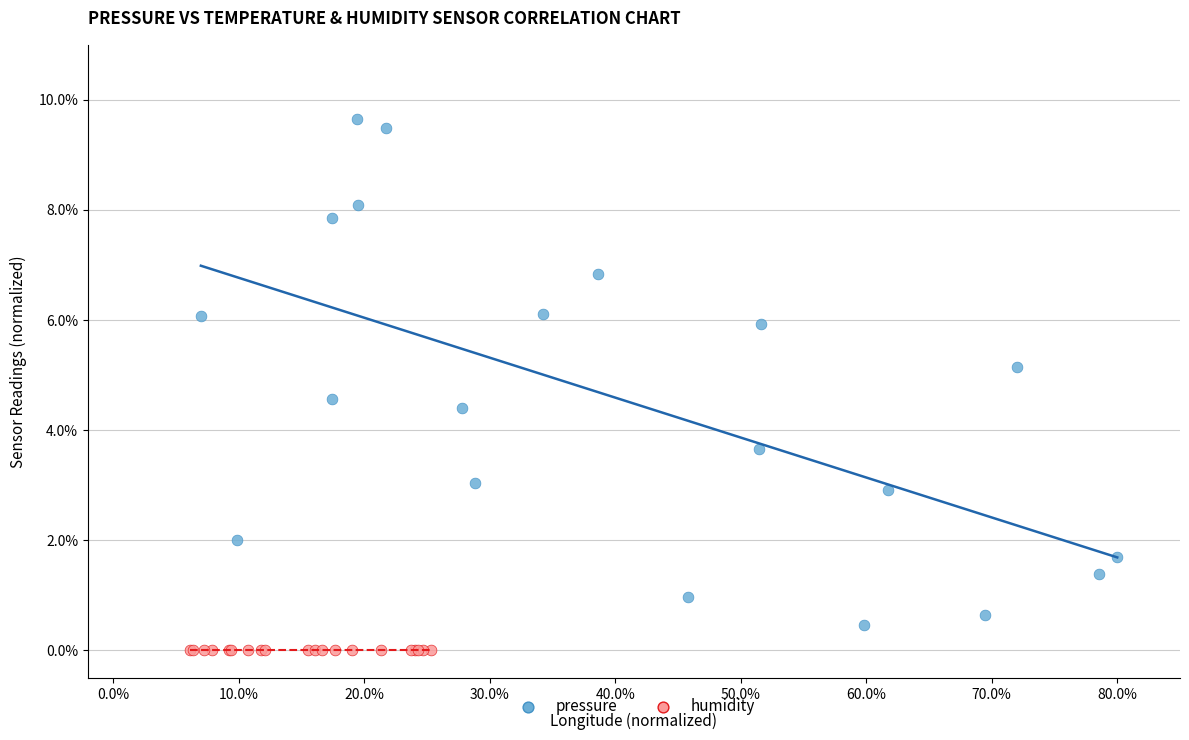

Which series reaches the maximum Y coordinate?

pressure